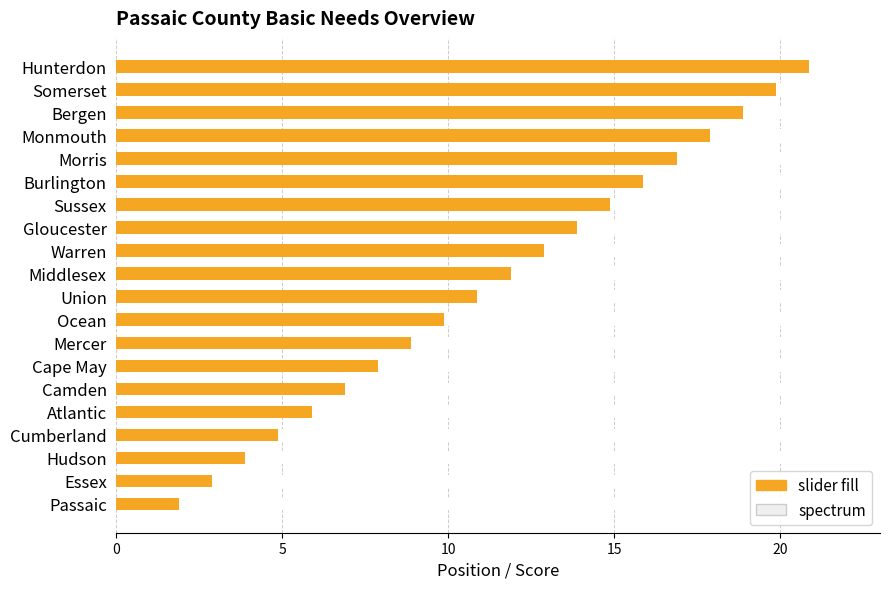

Which series has the largest total across all categories?

slider fill